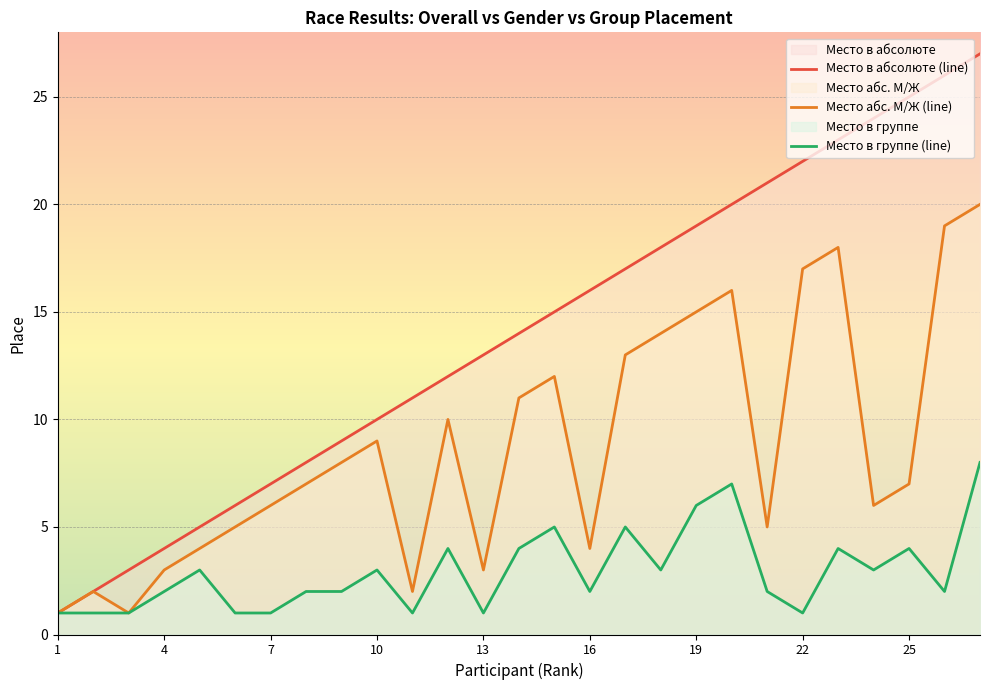

True or false: Место абс. М/Ж (line) has a value of 6 at 16.

False